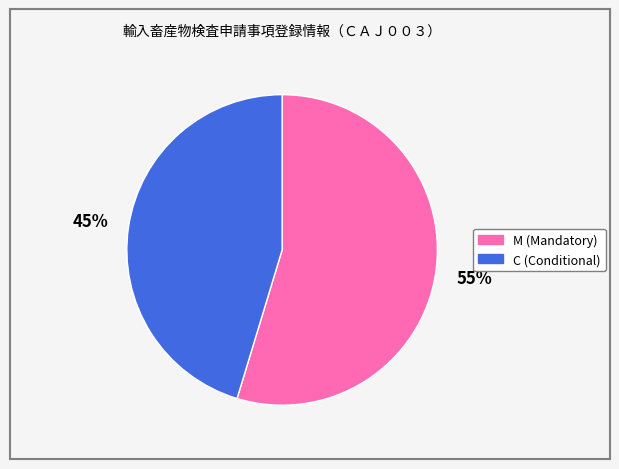

Does C account for over 50% of the chart?

No